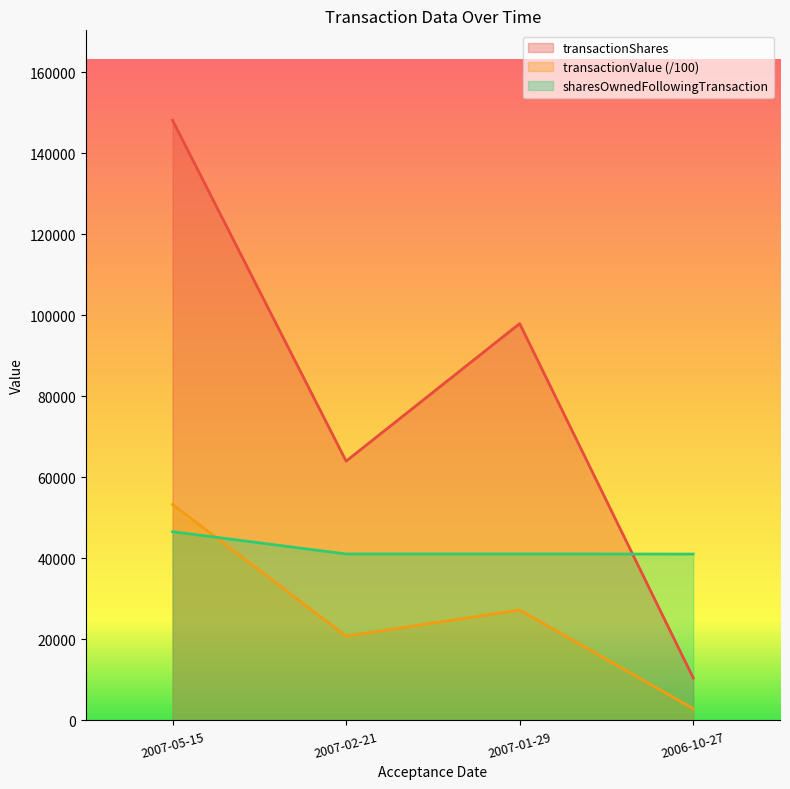

Read the transactionShares value at 2007-02-21.

64000.0